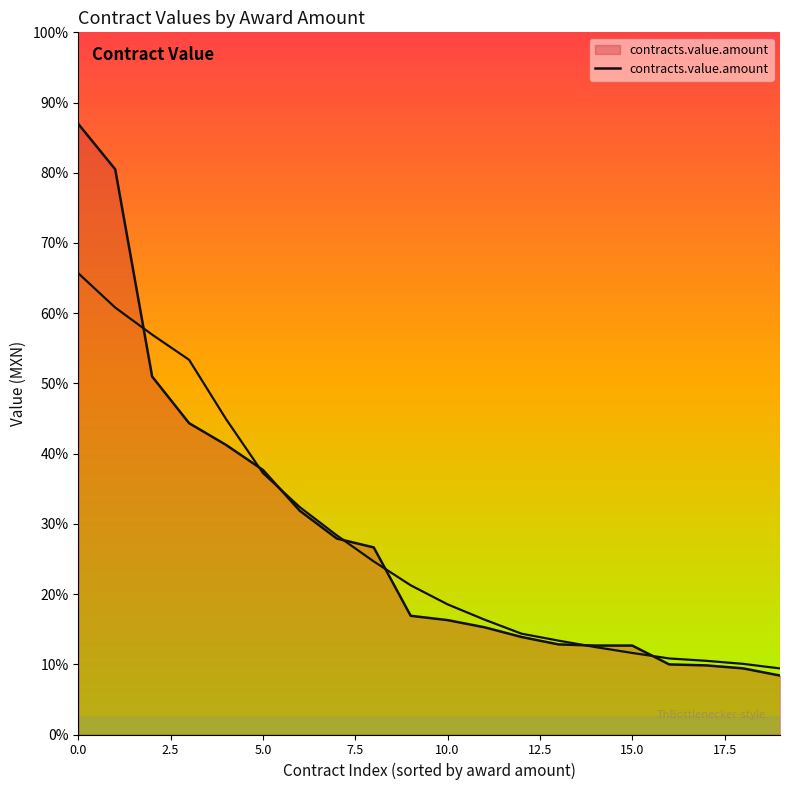

What is the smallest value displayed?

3858407.6